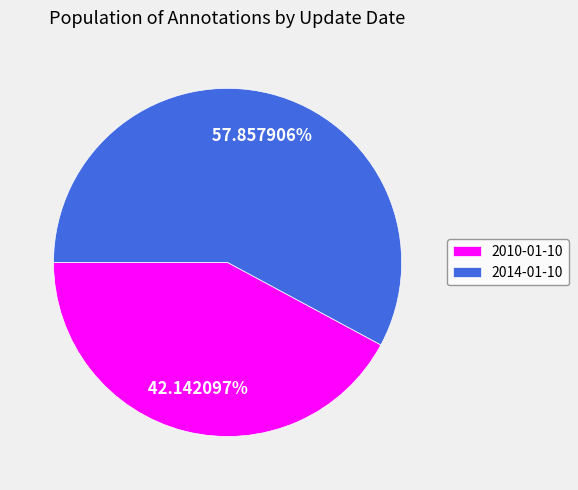

Approximately how many times larger is the value at 2014-01-10 compared to 2010-01-10?

1.4